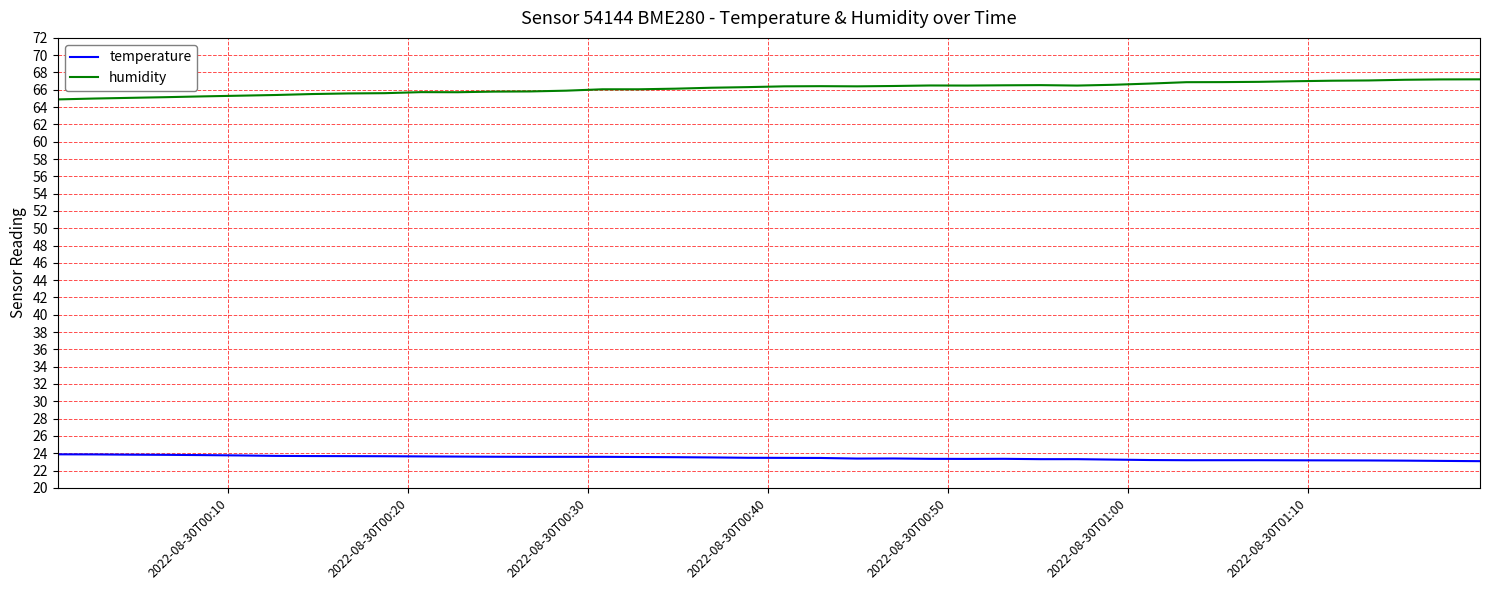

True or false: humidity and temperature intersect in this chart.

False